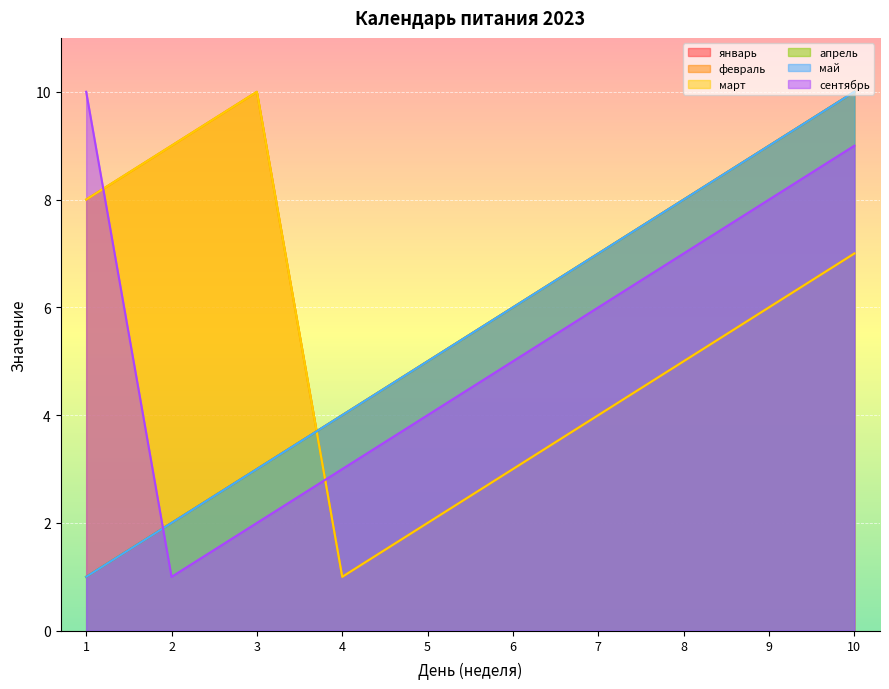

What is the difference between the май values at 2 and 8?

6